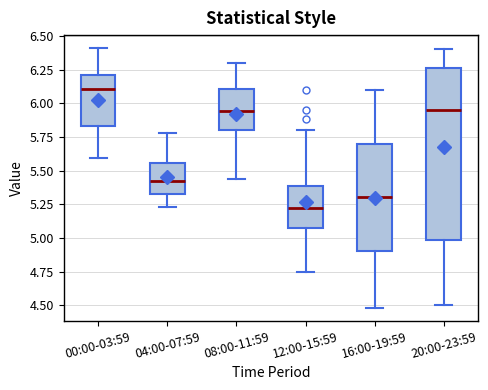

Which box is the tallest, from its lower edge to its upper edge?

20:00-23:59